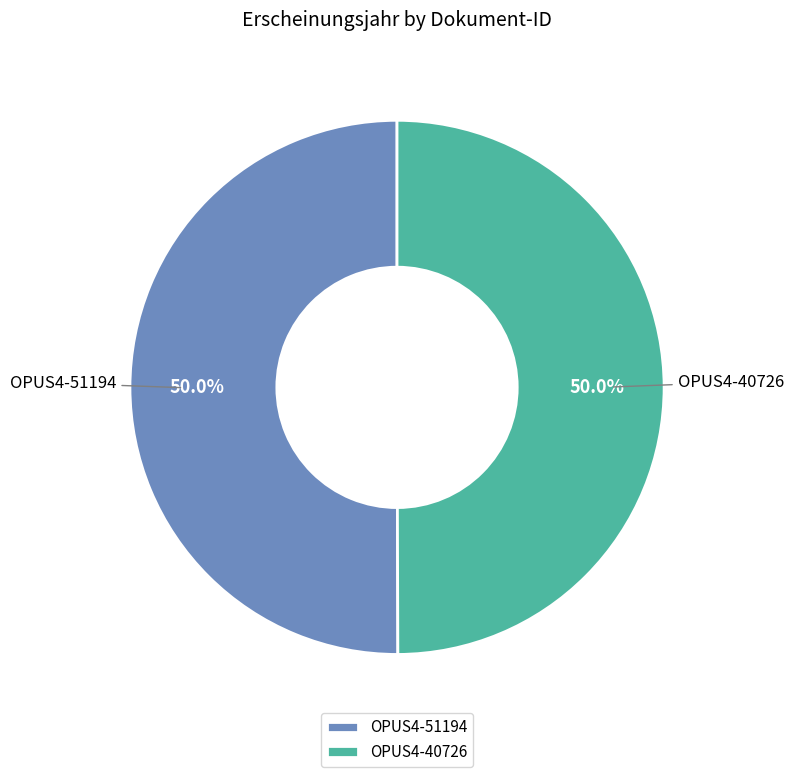

True or false: OPUS4-40726 accounts for 50% of the total.

True